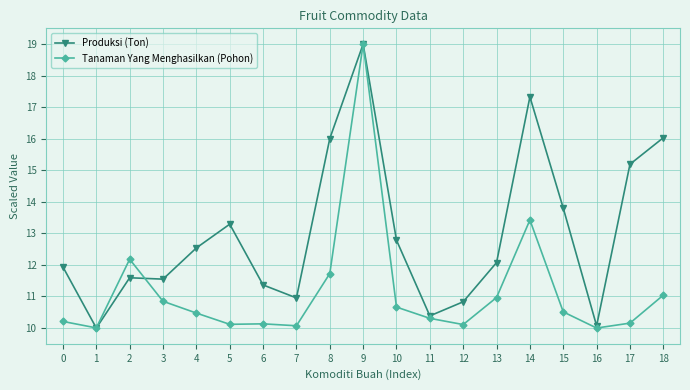

What is the approximate value of Tanaman Yang Menghasilkan (Pohon) at 17?

10.2